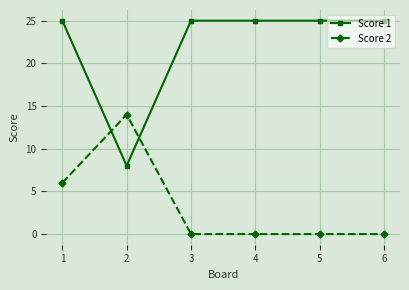

How many Score 2 values are between 0 and 6?

5